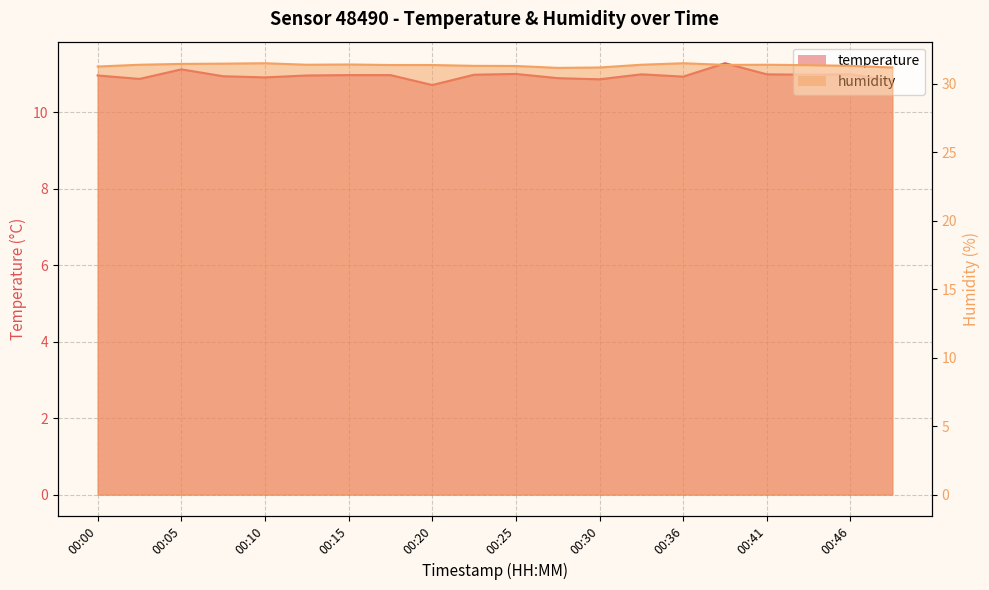

List the series in order of their overall mean, highest first.

humidity, temperature